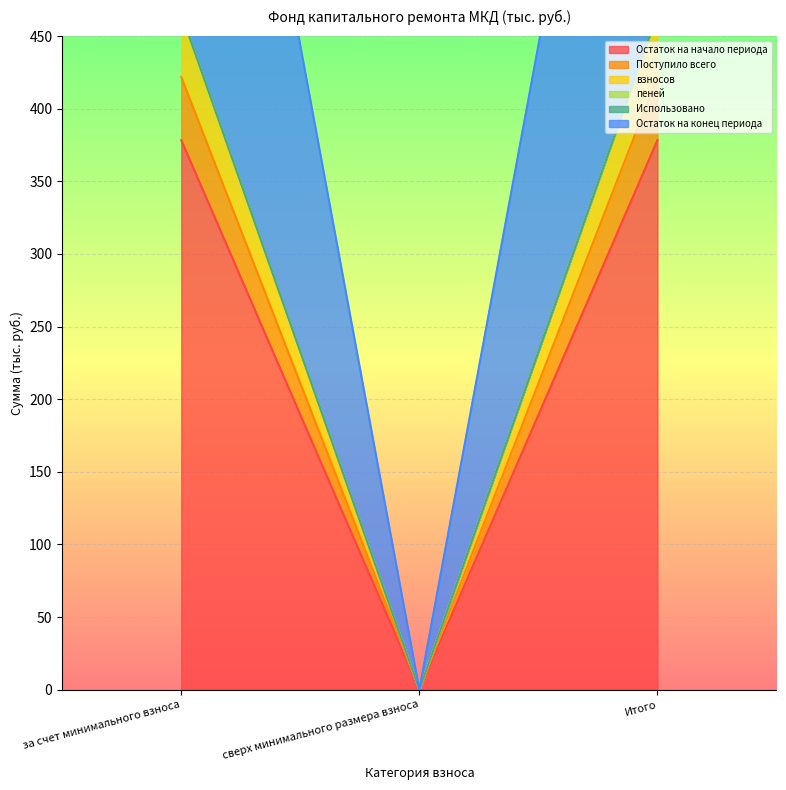

Is it true that Остаток на начало периода equals 378.3 at Итого?

True